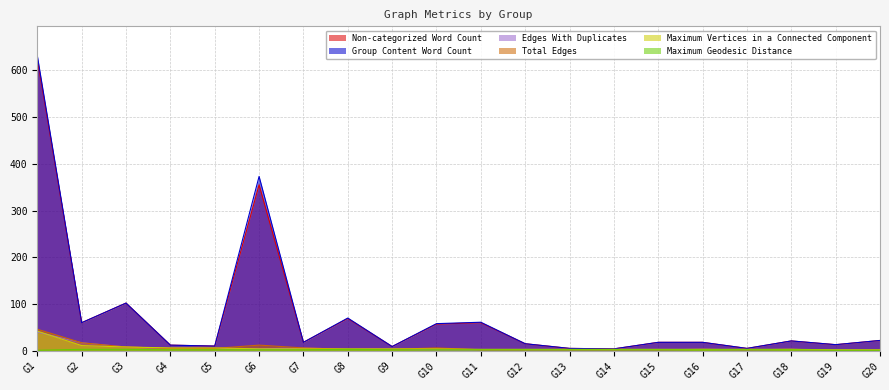

In Edges With Duplicates, how many points are higher than both neighbors (excluding endpoints)?

3